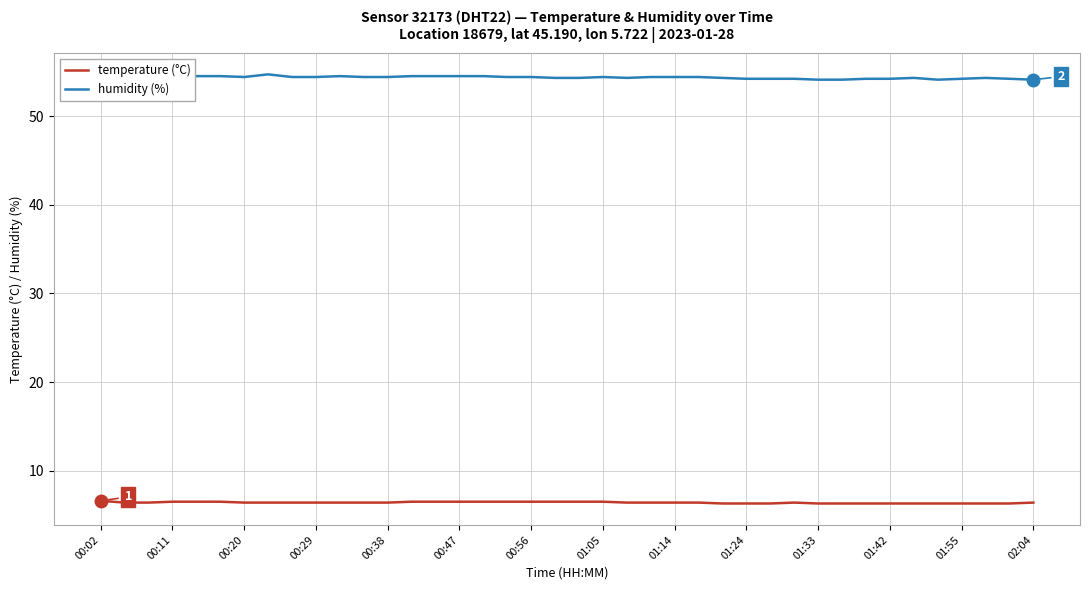

Which series has the largest range (max minus min)?

humidity (%)